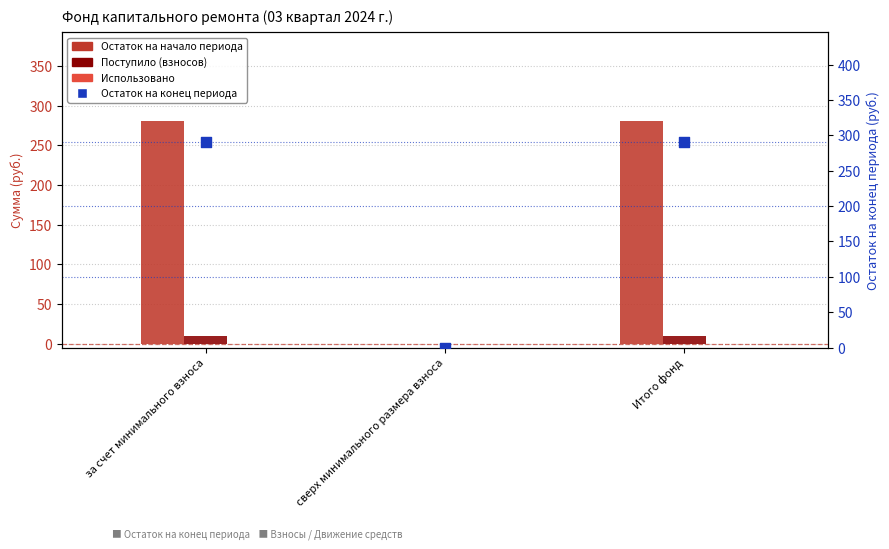

Which series has the largest total across all categories?

Остаток на конец периода